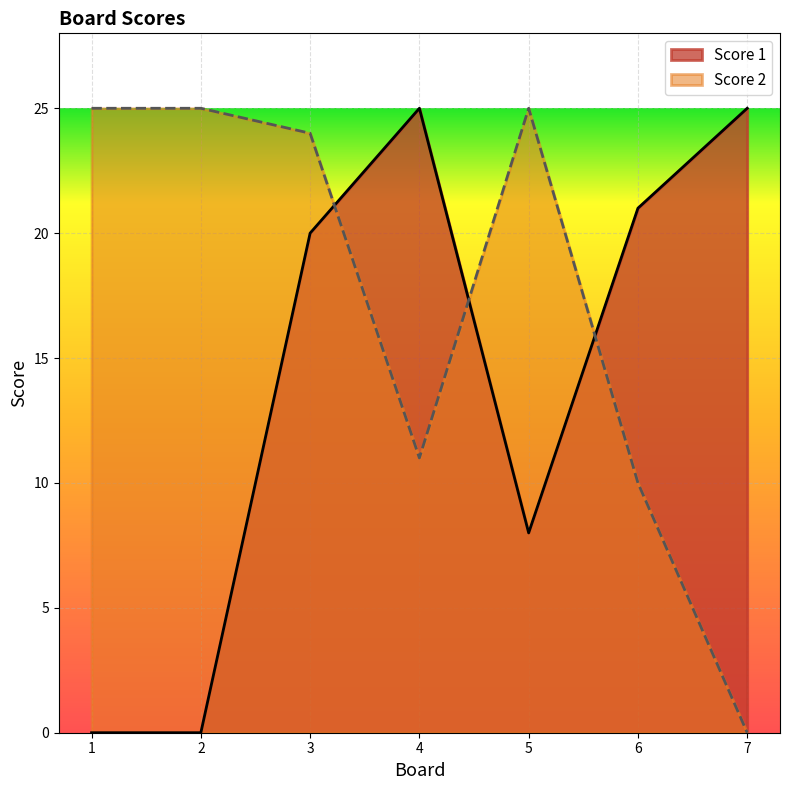

What is the sum of all Score 2 values?

120